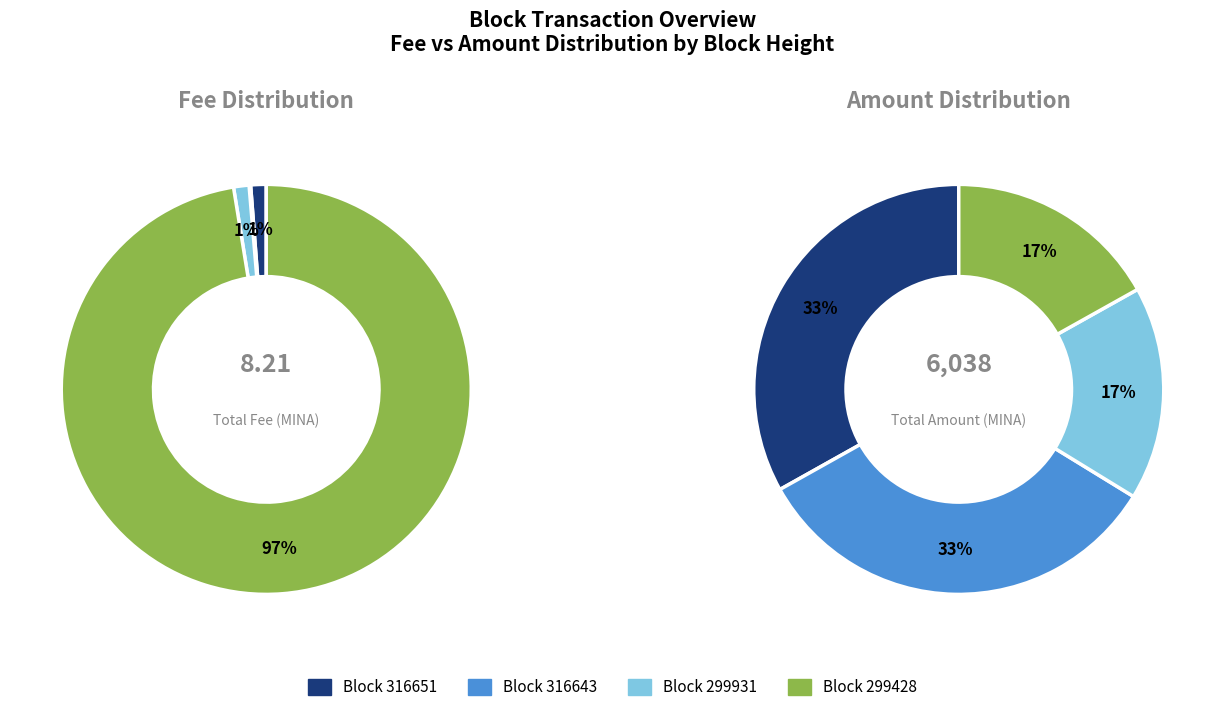

Is it true that 316651 is 1% of the pie?

False